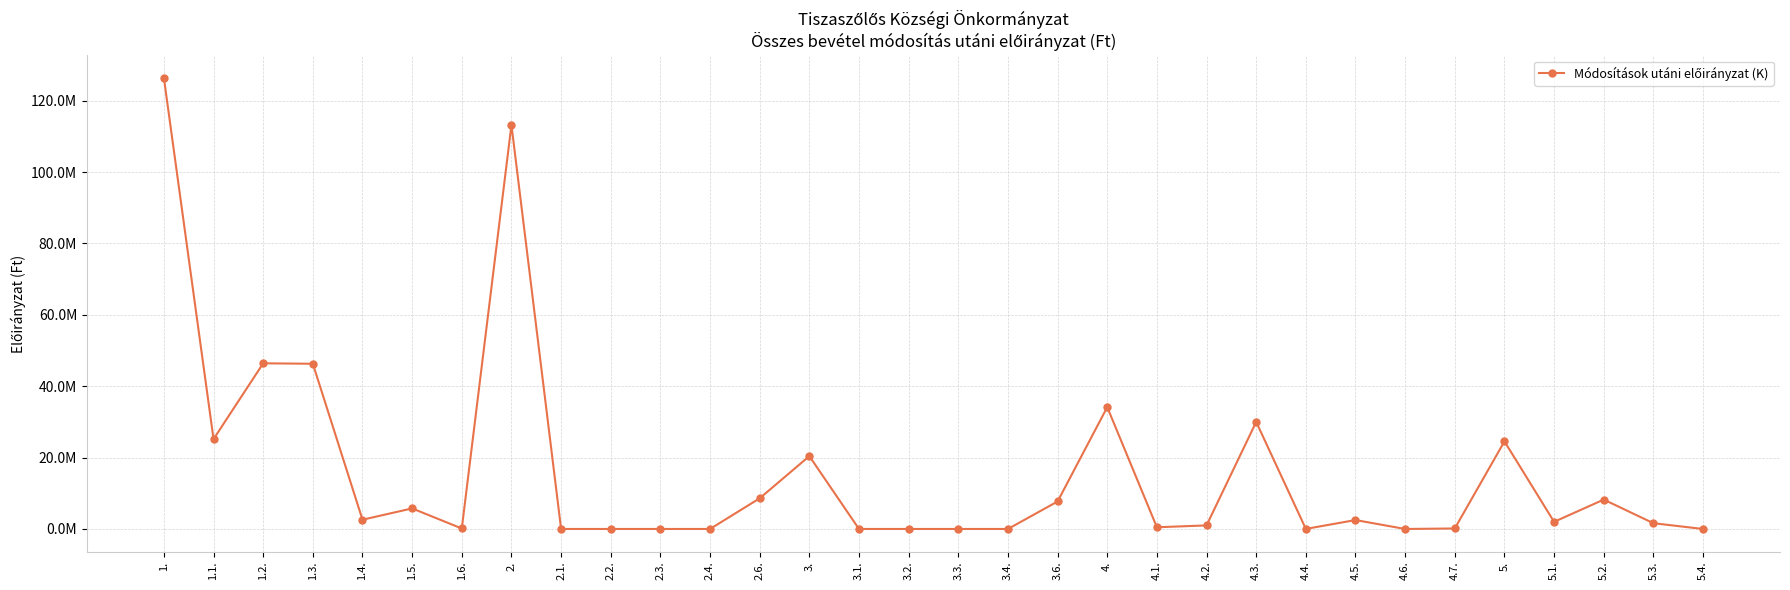

How many points are higher than both their immediate neighbors (excluding endpoints)?

9